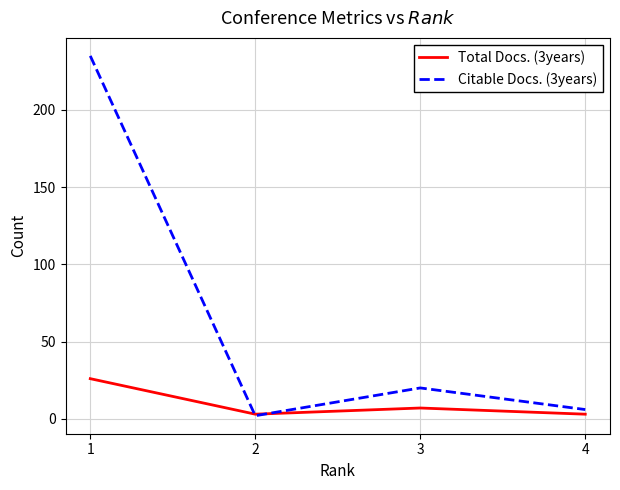

Is the value of Total Docs. (3years) at 1 greater than the value of Citable Docs. (3years) at 4?

Yes